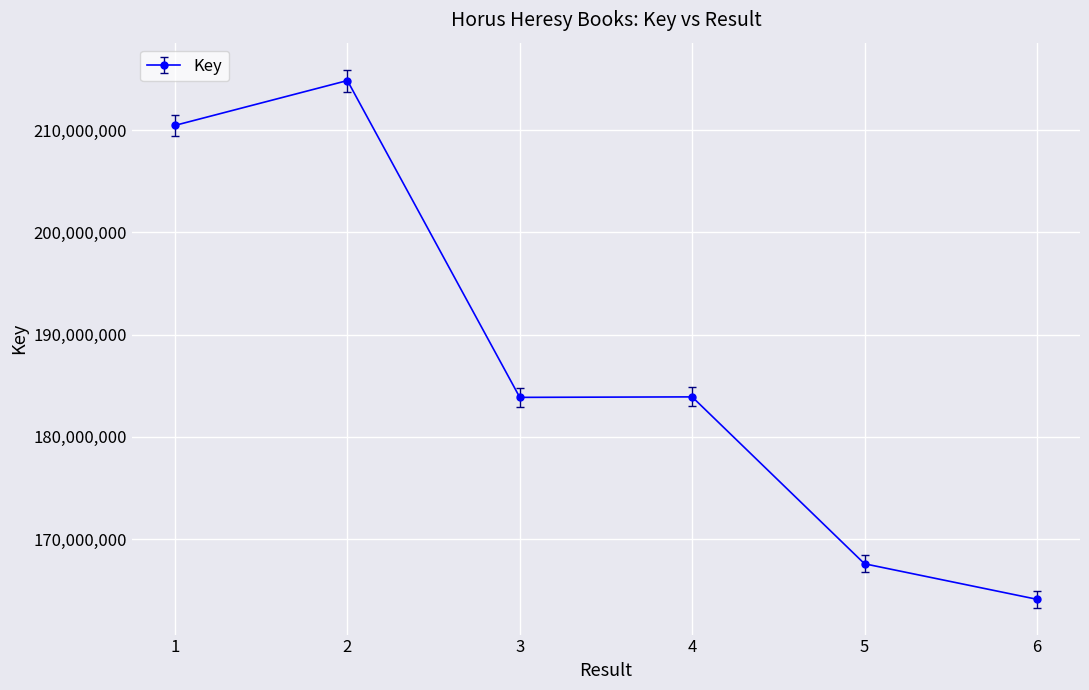

Is it true that the value at 3 is 183869038?

True